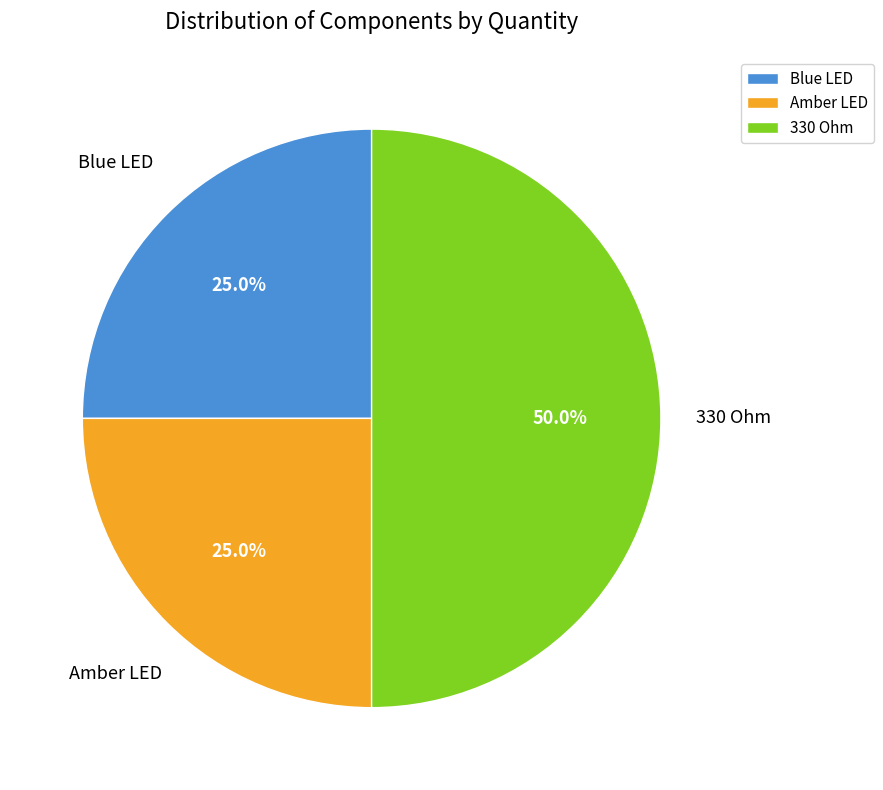

How many segments does this pie chart have?

3